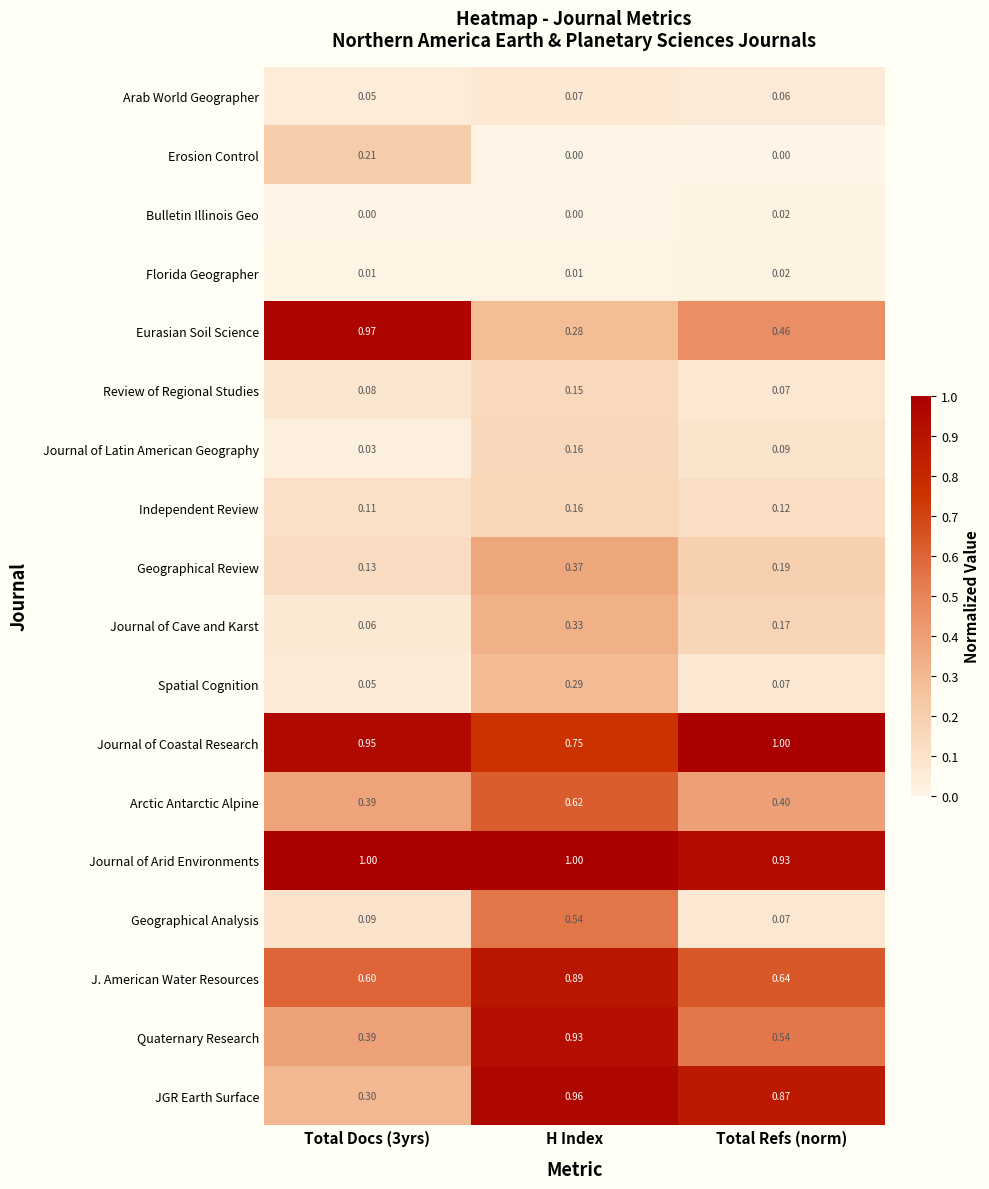

What is the total value across all series at Total Docs (3yrs)?

5.4